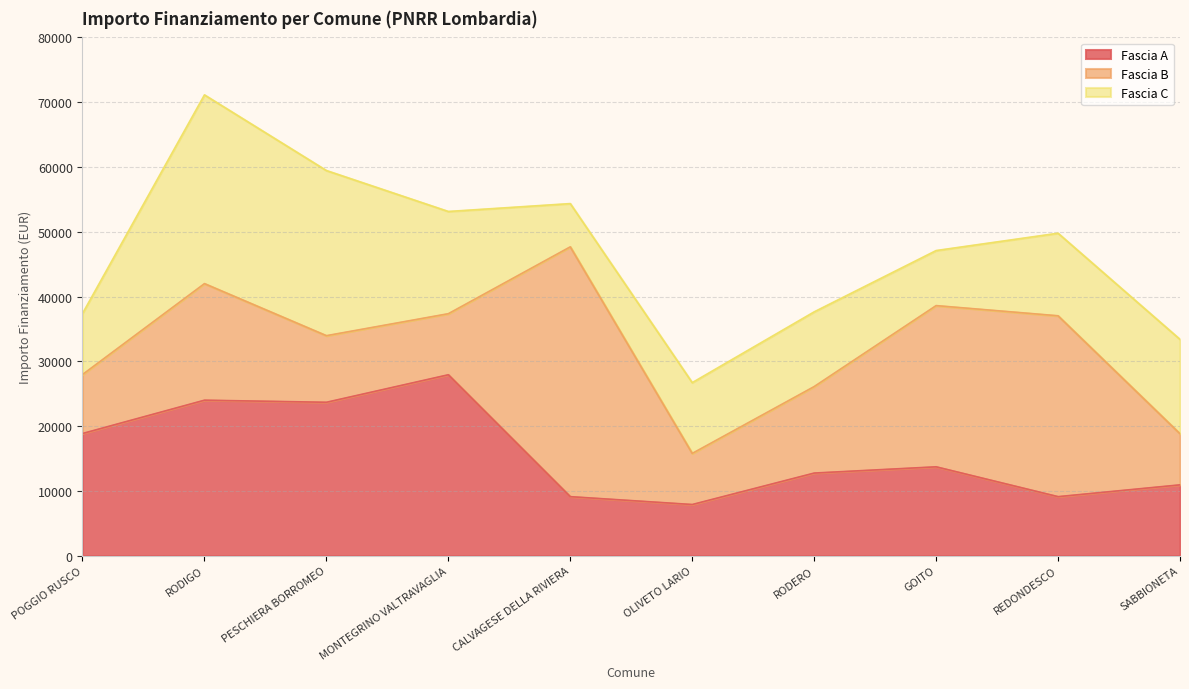

How many categories are shown in the chart?

10